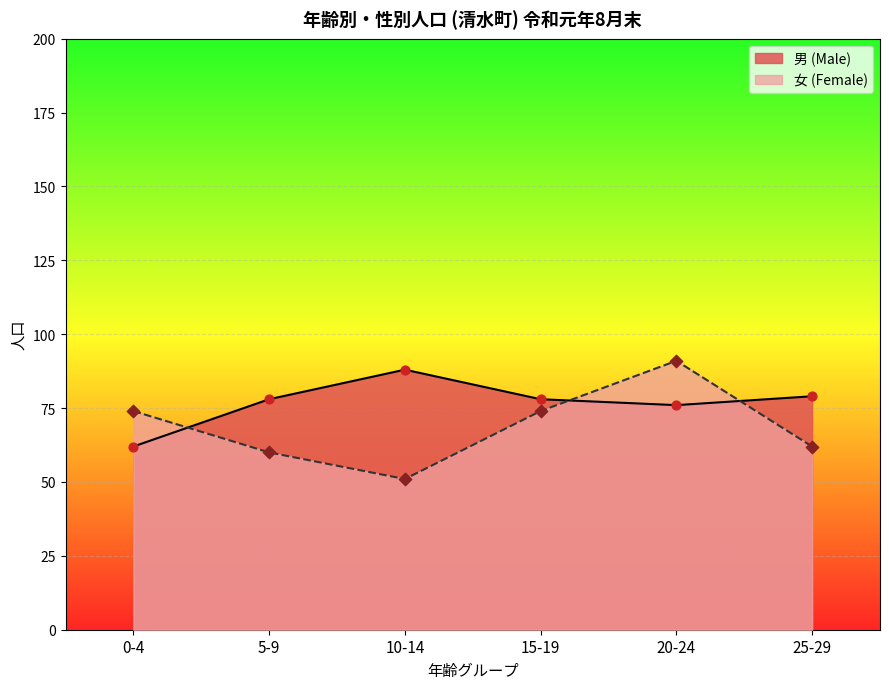

Is the value of 男 (Male) at 0-4 greater than the value of 女 (Female) at 20-24?

No